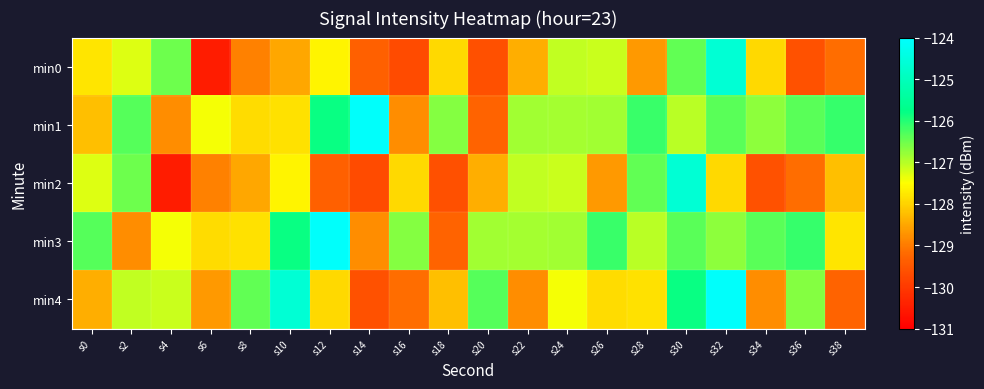

Reading right to left, transcribe all the data shown in this chart.

min0: s38=-129.1	s36=-129.6	s34=-127.9	s32=-124.6	s30=-126.4	s28=-128.7	s26=-127.1	s24=-127.1	s22=-128.4	s20=-129.6	s18=-127.9	s16=-129.7	s14=-129.4	s12=-127.6	s10=-128.5	s8=-128.9	s6=-130.5	s4=-126.5	s2=-127.3	s0=-127.8
min1: s38=-126.1	s36=-126.4	s34=-126.7	s32=-126.4	s30=-127.0	s28=-126.1	s26=-126.9	s24=-126.9	s22=-126.8	s20=-129.3	s18=-126.7	s16=-128.8	s14=-124.1	s12=-125.8	s10=-127.8	s8=-127.9	s6=-127.4	s4=-128.8	s2=-126.3	s0=-128.2
min2: s38=-128.2	s36=-129.1	s34=-129.6	s32=-127.9	s30=-124.6	s28=-126.4	s26=-128.7	s24=-127.1	s22=-127.1	s20=-128.4	s18=-129.6	s16=-127.9	s14=-129.7	s12=-129.4	s10=-127.6	s8=-128.5	s6=-128.9	s4=-130.5	s2=-126.5	s0=-127.3
min3: s38=-127.8	s36=-126.1	s34=-126.4	s32=-126.7	s30=-126.4	s28=-127.0	s26=-126.1	s24=-126.9	s22=-126.9	s20=-126.8	s18=-129.3	s16=-126.7	s14=-128.8	s12=-124.1	s10=-125.8	s8=-127.8	s6=-127.9	s4=-127.4	s2=-128.8	s0=-126.3
min4: s38=-129.3	s36=-126.7	s34=-128.8	s32=-124.1	s30=-125.8	s28=-127.8	s26=-127.9	s24=-127.4	s22=-128.8	s20=-126.3	s18=-128.2	s16=-129.1	s14=-129.6	s12=-127.9	s10=-124.6	s8=-126.4	s6=-128.7	s4=-127.1	s2=-127.1	s0=-128.4